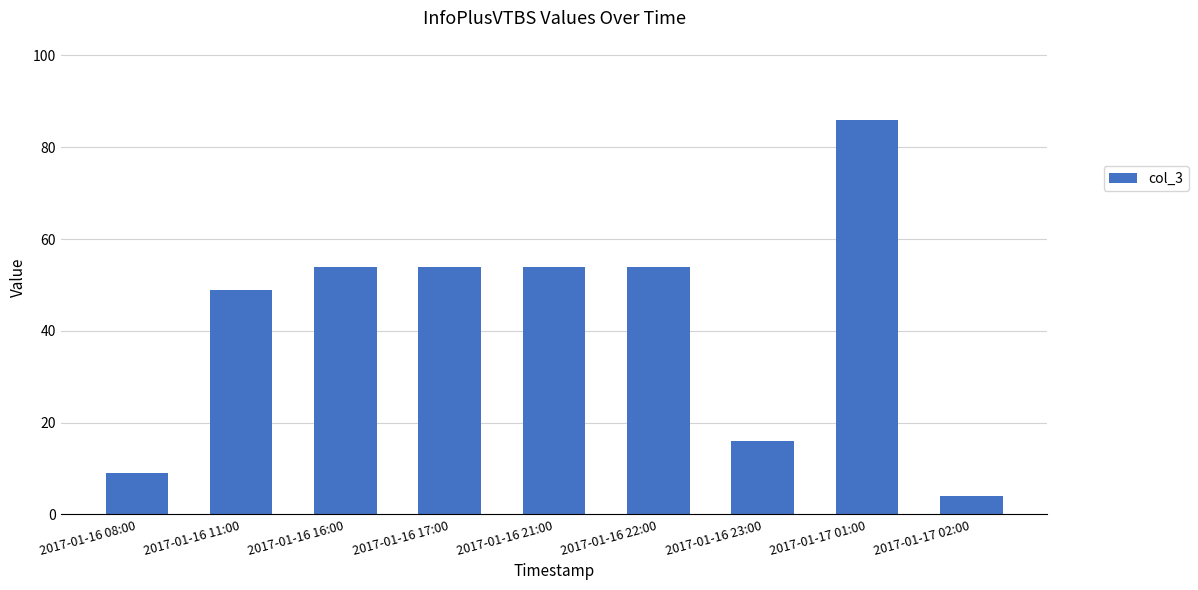

At which label is the value closest to 45?

2017-01-16 11:00